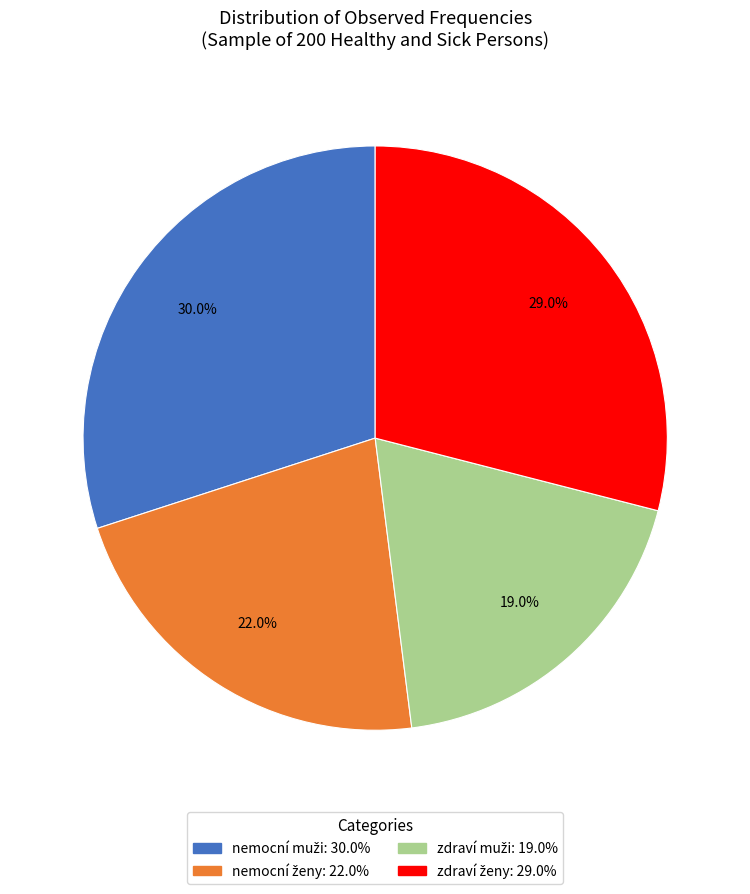

Is there a majority slice in this chart?

No